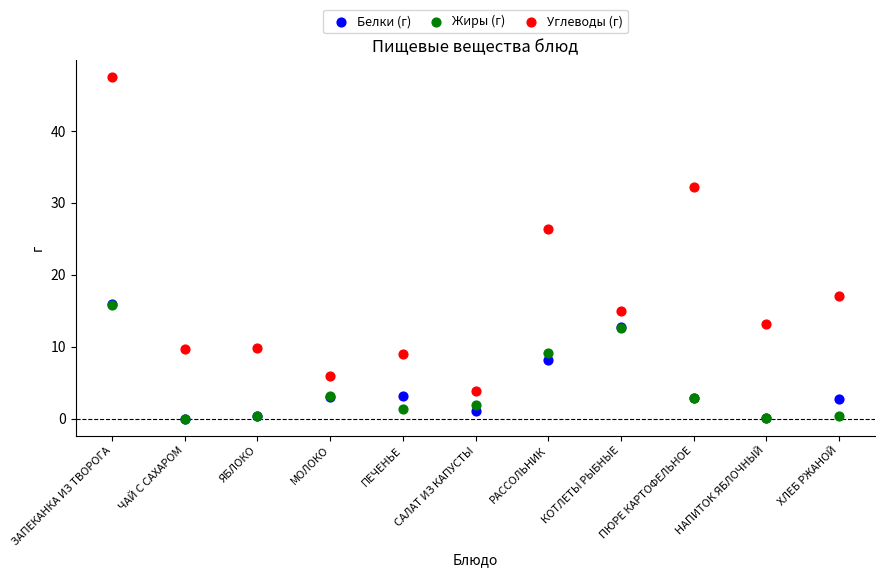

In the Углеводы (г) series, what Y value is closest to 25?

26.4